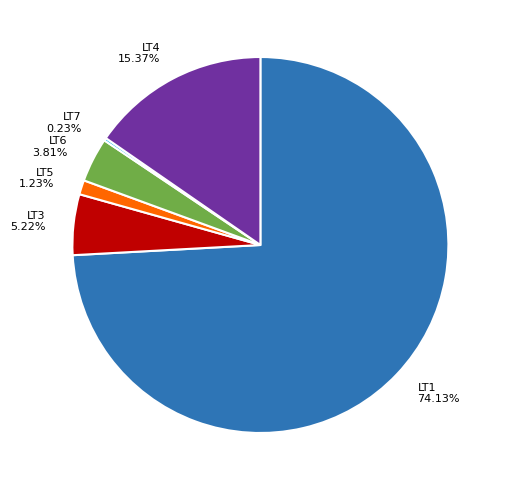

The LT1 slice represents 88% of the pie. True or false?

False